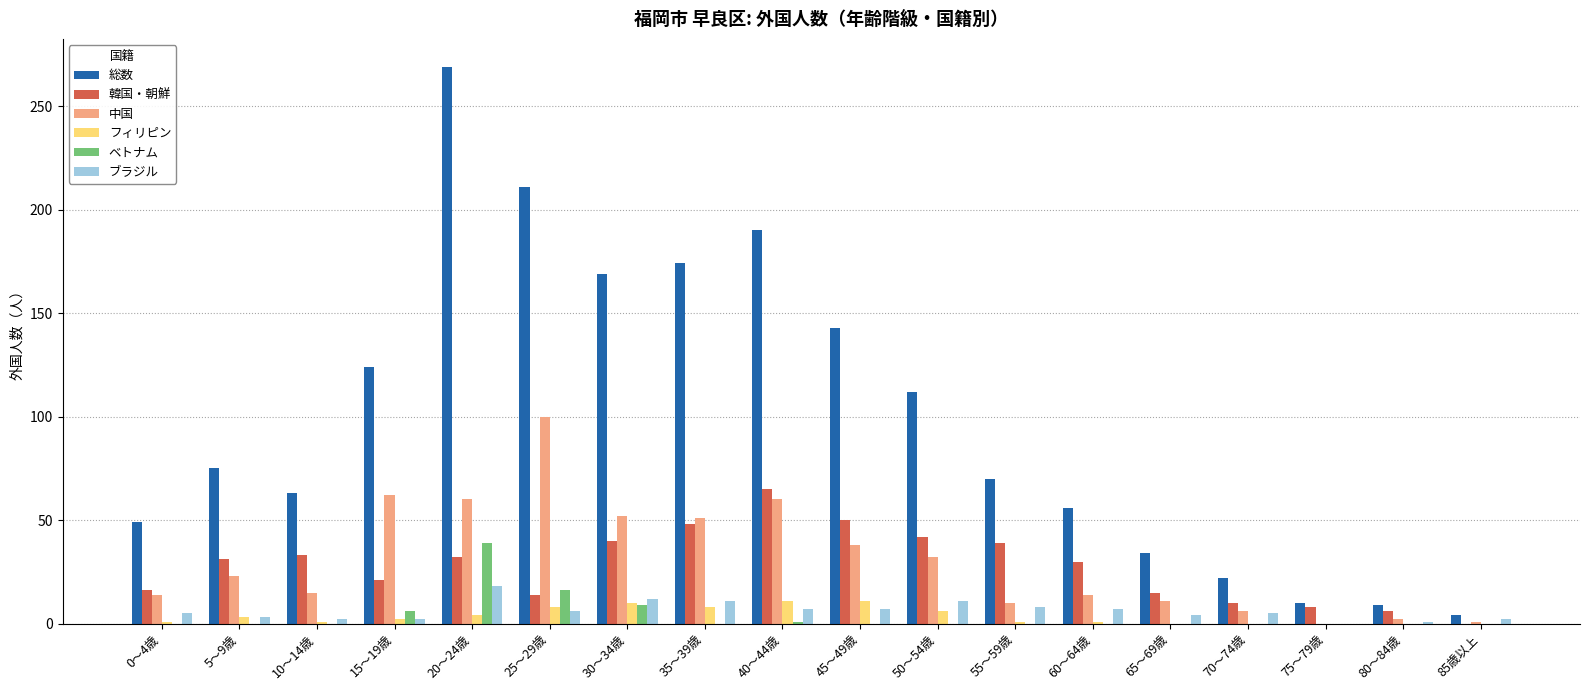

How many groups of bars are there?

18